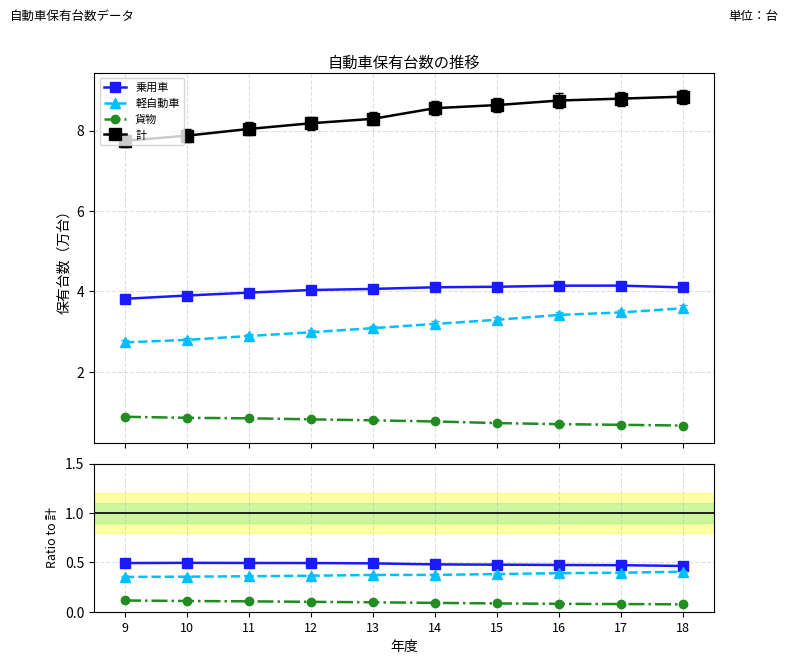

List the labels in order of 貨物 value, largest first.

9, 10, 11, 12, 13, 14, 15, 16, 17, 18